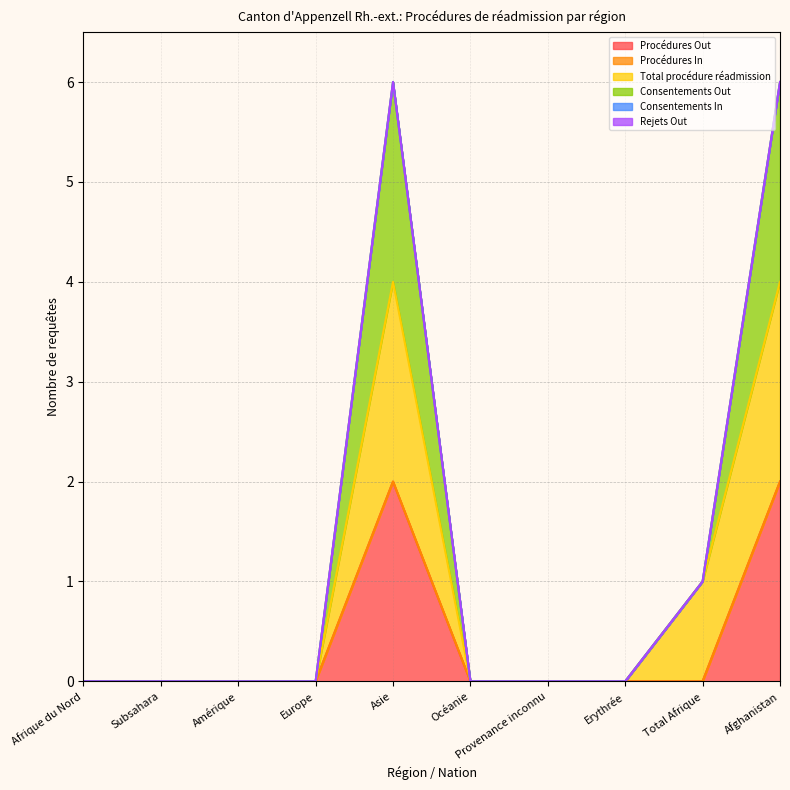

Which series changed the most between Subsahara and Amérique?

Procédures Out